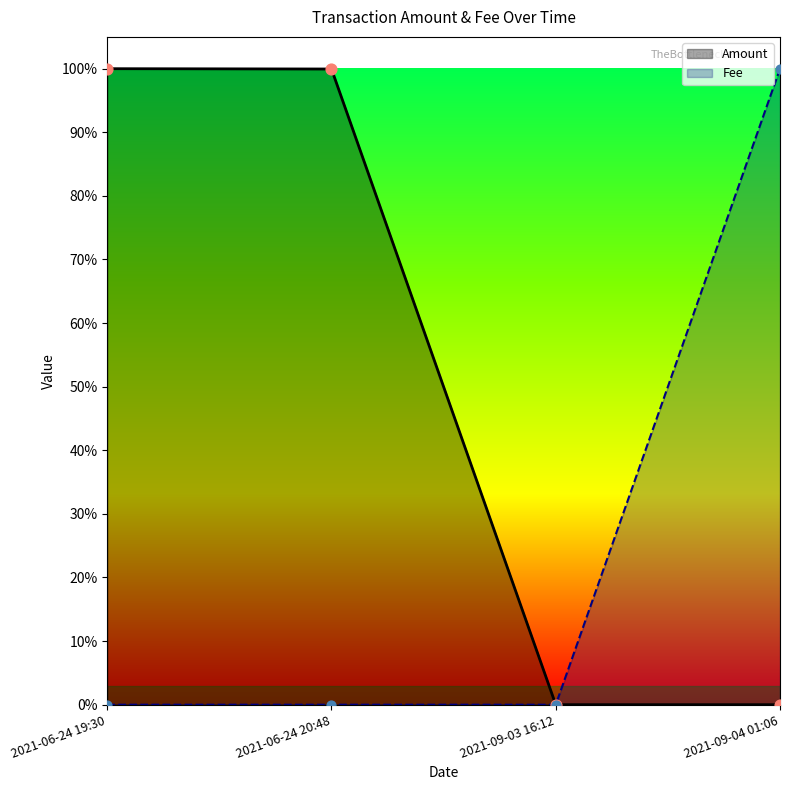

At which category is the sum across all series the highest?

2021-06-24 19:30